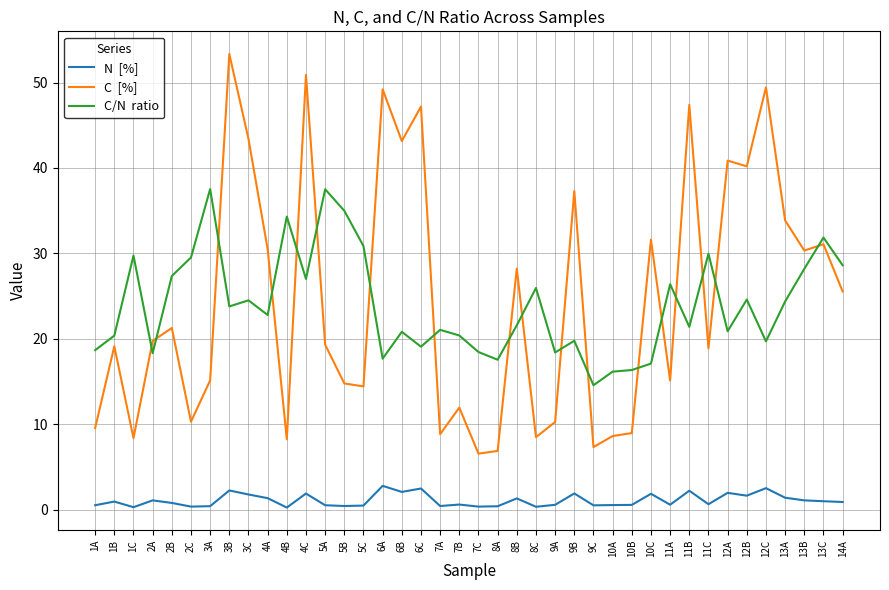

At which category does the chart reach its peak across all series?

3B